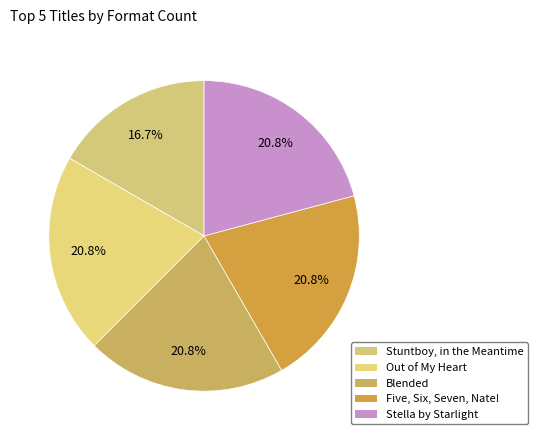

Count the number of slices in the pie.

5